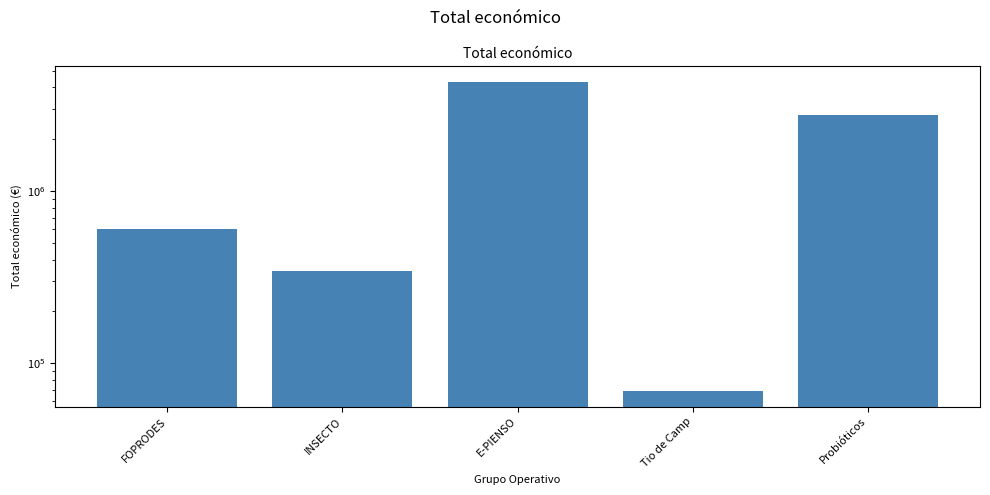

What is the label of the 4th bar from the left?

Tio de Camp